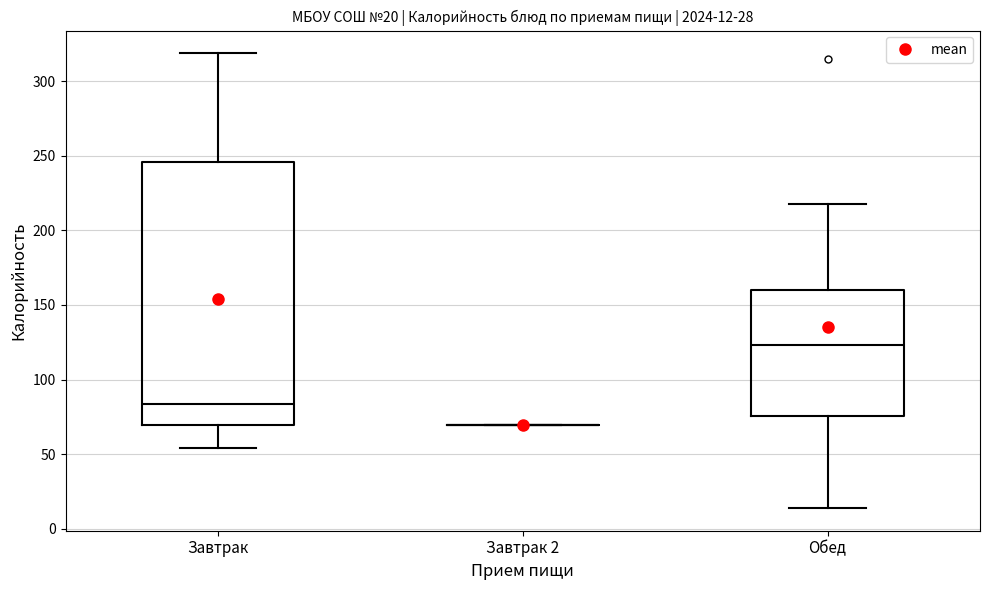

Comparing the boxes themselves (not the whiskers), which one is the tallest?

Завтрак